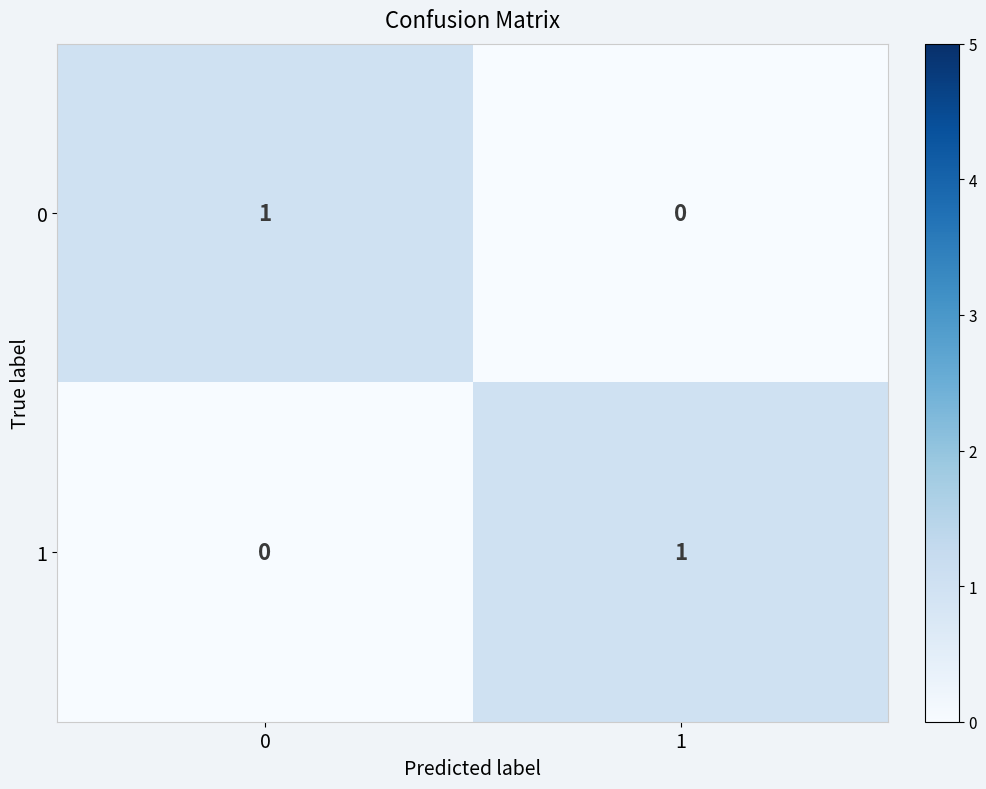

What is the maximum value shown in the chart?

1